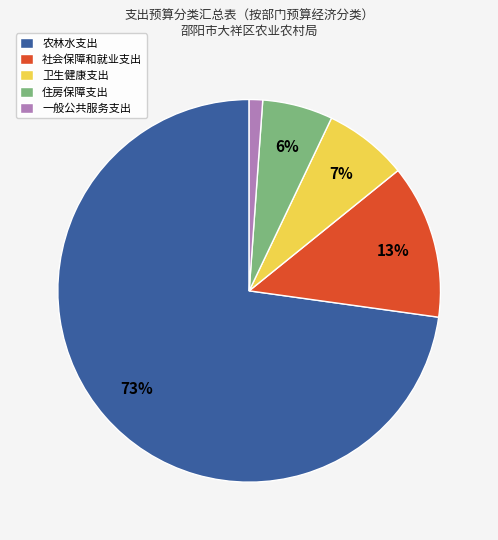

Which category has the biggest portion of the pie?

农林水支出